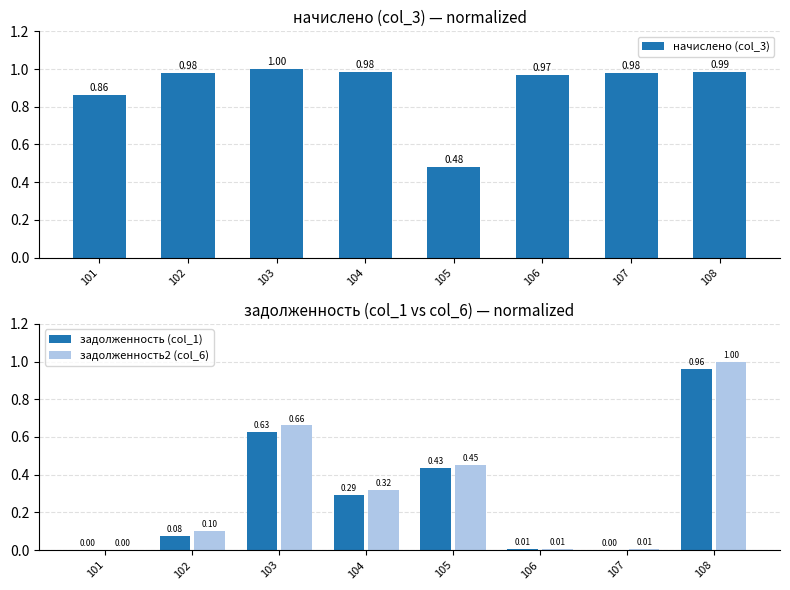

Is it true that начислено (col_3) equals 1.0 at 104?

True